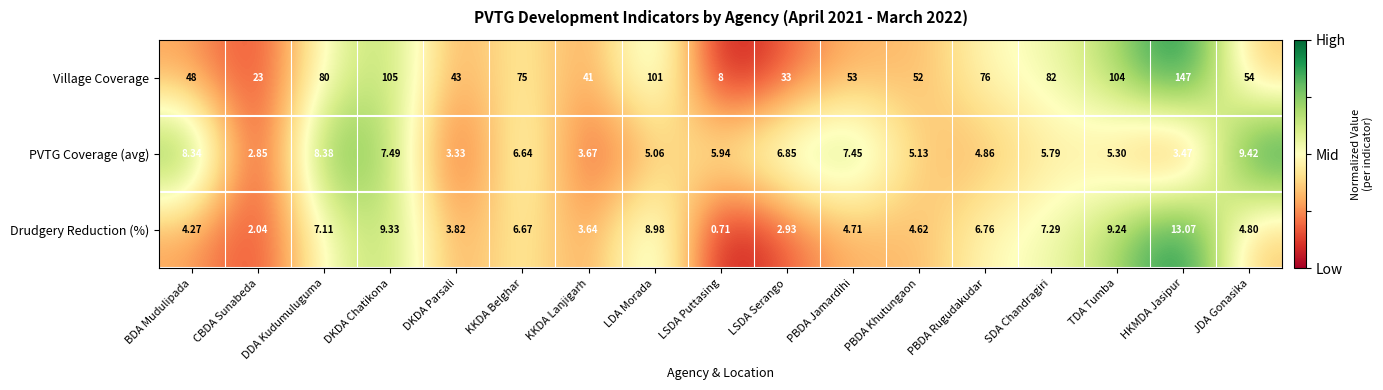

Where does the Drudgery Reduction (%) series first go above 4?

BDA Mudulipada